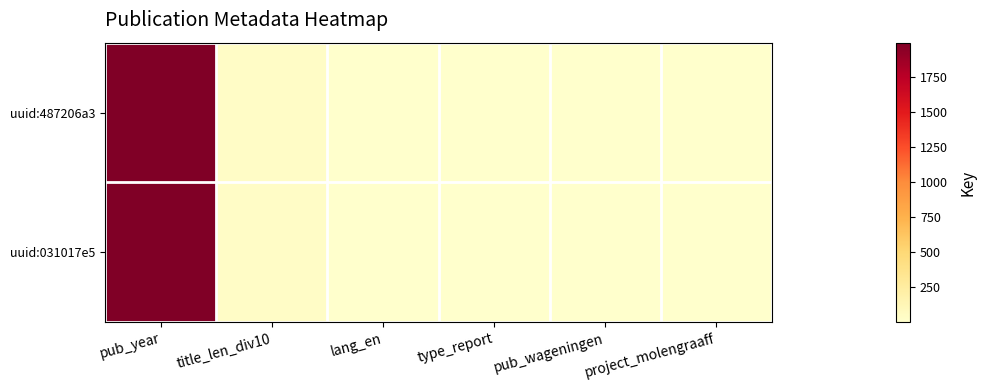

At which category is the sum across all series the highest?

pub_year